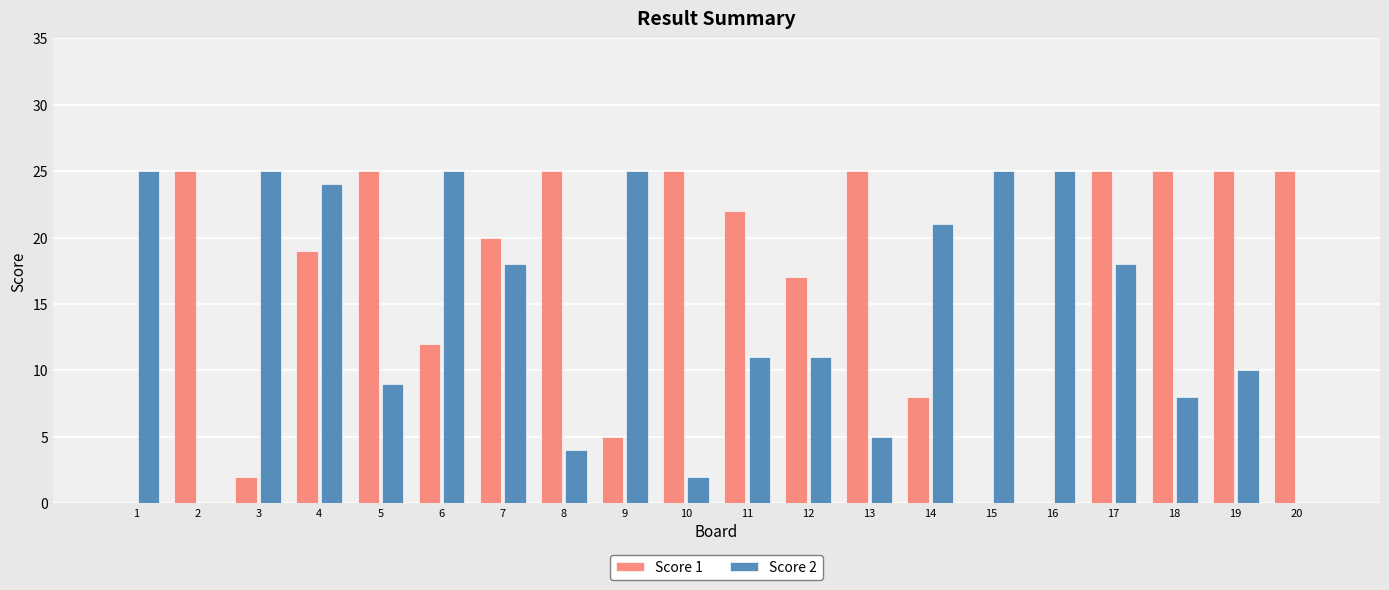

Between 6 and 10, which series saw the biggest shift?

Score 2